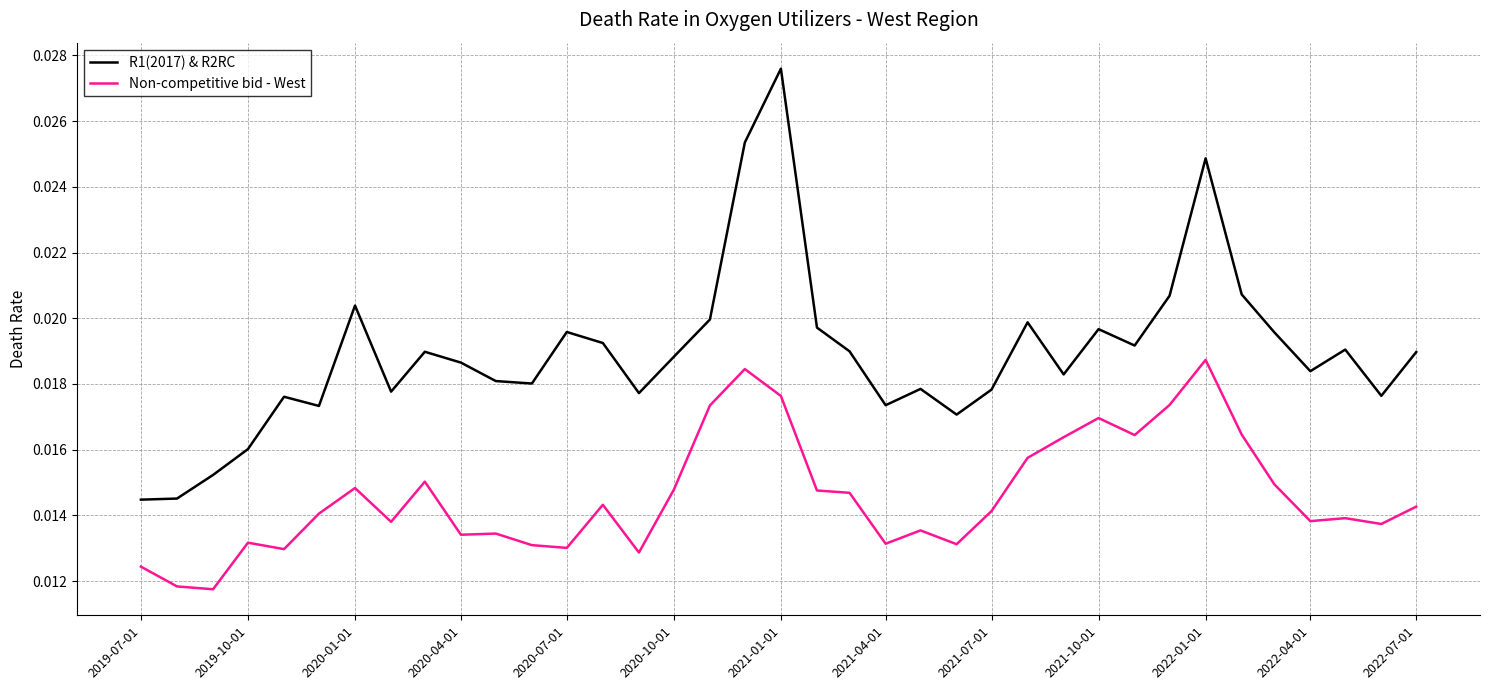

Which series has the largest total across all categories?

R1(2017) & R2RC